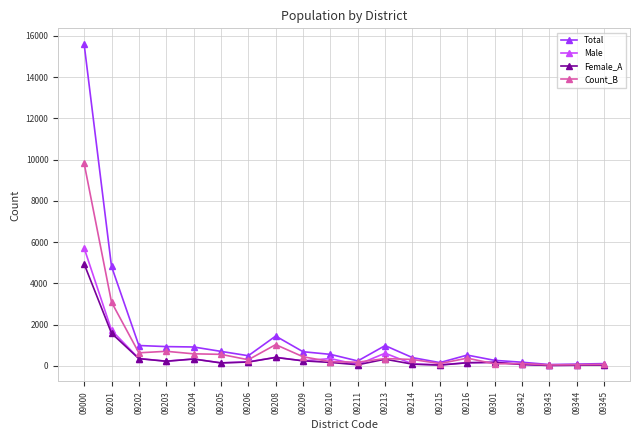

How many lines are shown in the chart?

4